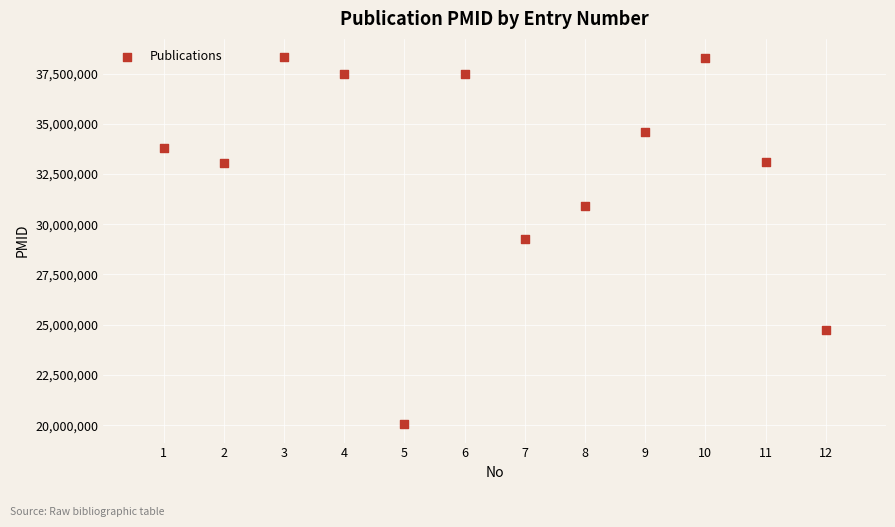

What is the average Y value?

32583722